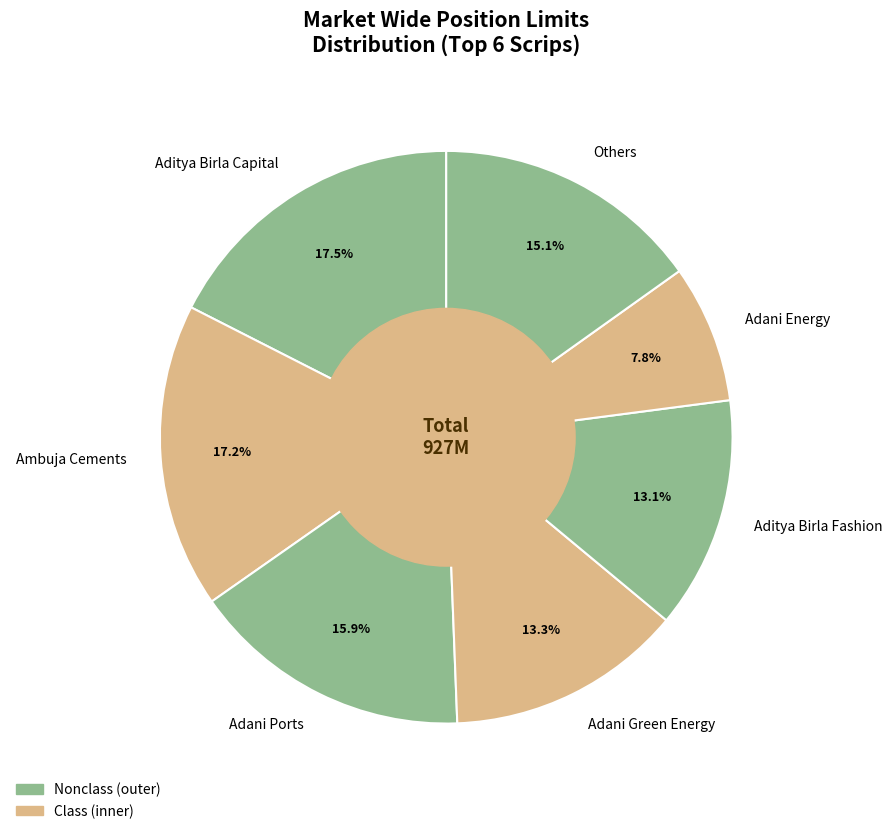

Which slice is the smallest?

Adani Energy